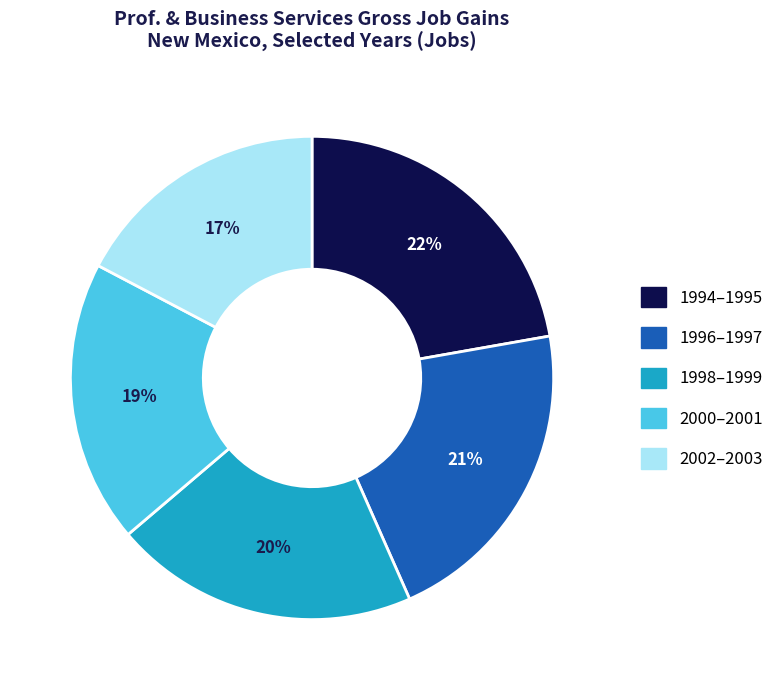

Does any single category account for the majority?

No